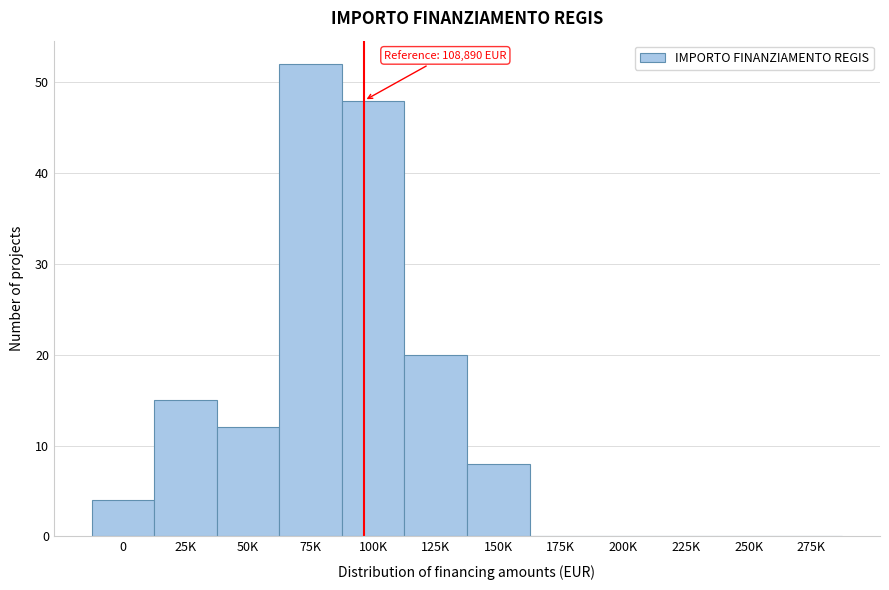

Reading right to left, list all the values displayed in this chart.

275K=0	250K=0	225K=0	200K=0	175K=0	150K=8	125K=20	100K=48	75K=52	50K=12	25K=15	0=4